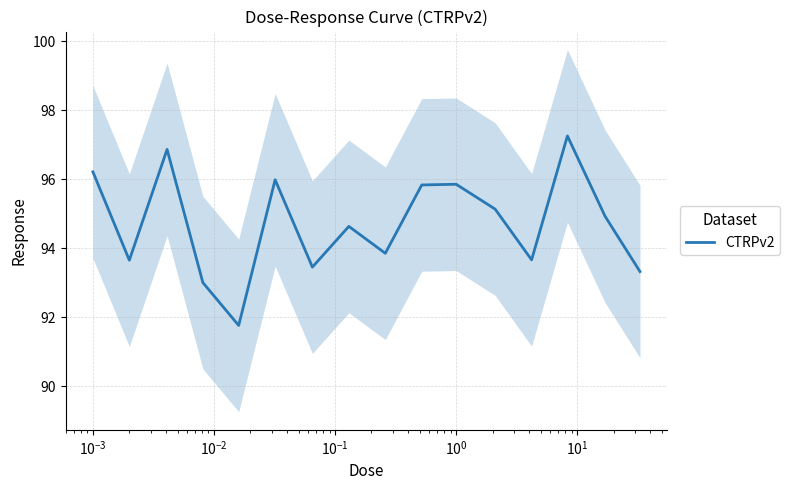

What is the value of the 7th point from the left?

93.5